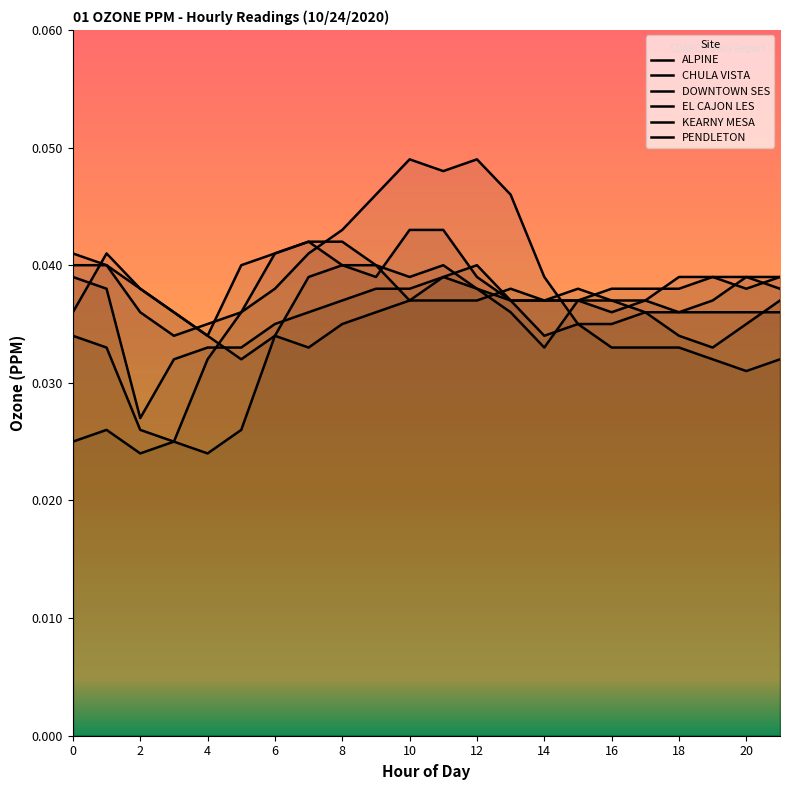

The value of EL CAJON LES at 11 is 0.0. True or false?

False